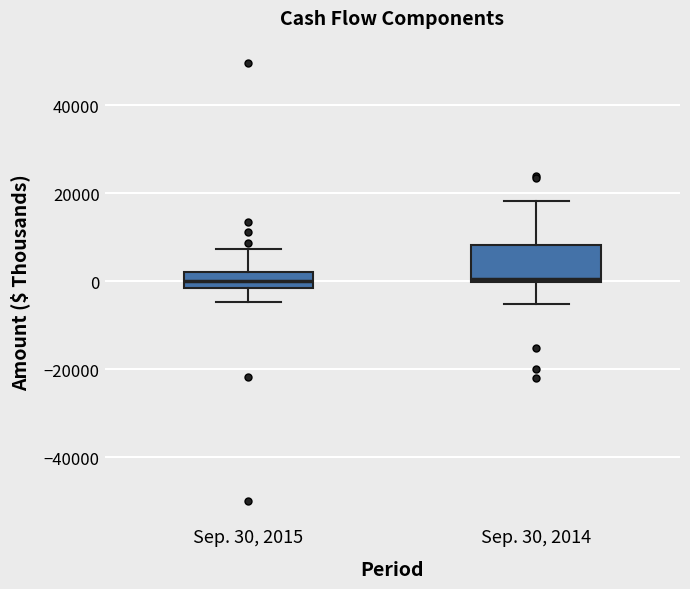

Reading left to right, transcribe this box plot: for each box, give where its median line is, the range the box spans, and where its two whiskers end, as read against the y-axis. The values are not printed on the chart, so give them approximately, as read against the axis.

Sep. 30, 2015: median 0, box -2000 to 2000, whiskers -4000 to 8000
Sep. 30, 2014: median 0 (just above the box's lower edge), box 0 to 8000, whiskers -6000 to 18000